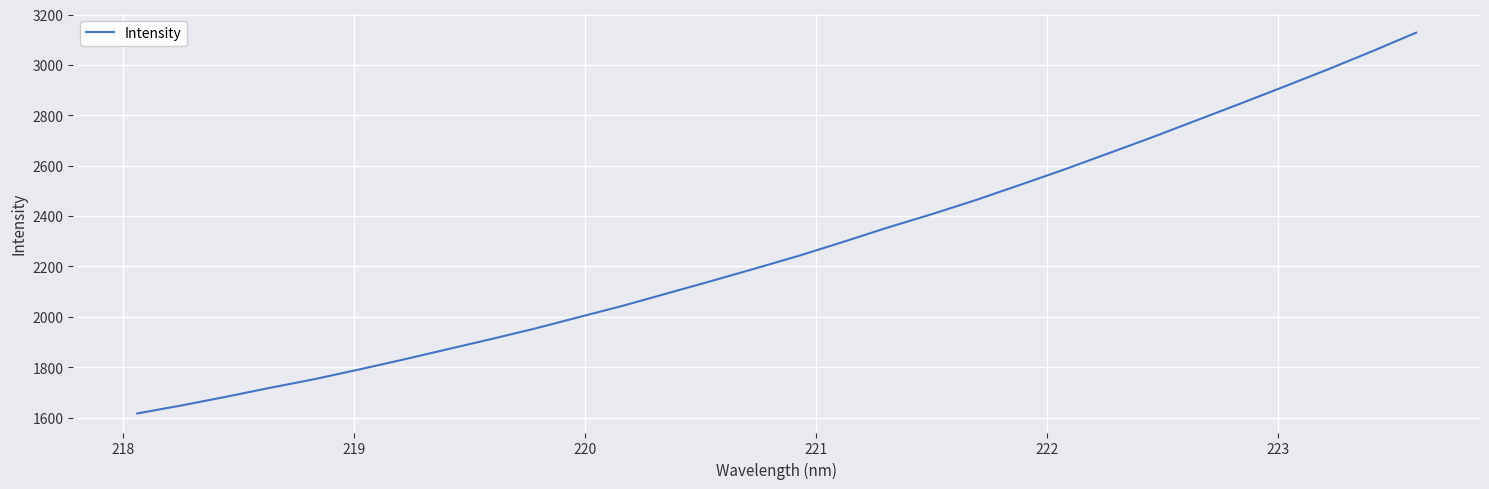

How many values are below 2242?

15